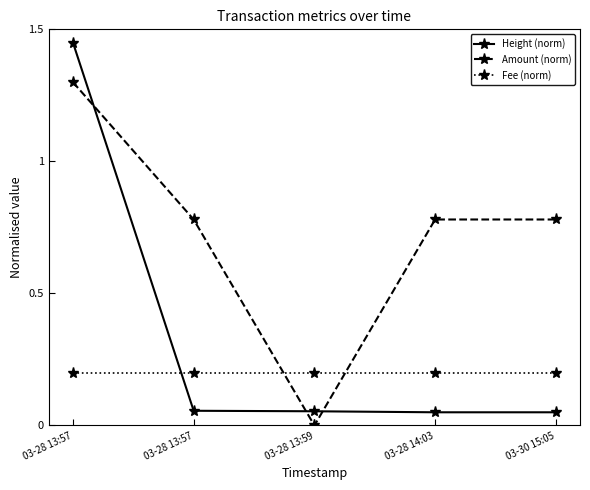

Which series has the largest total across all categories?

Amount (norm)